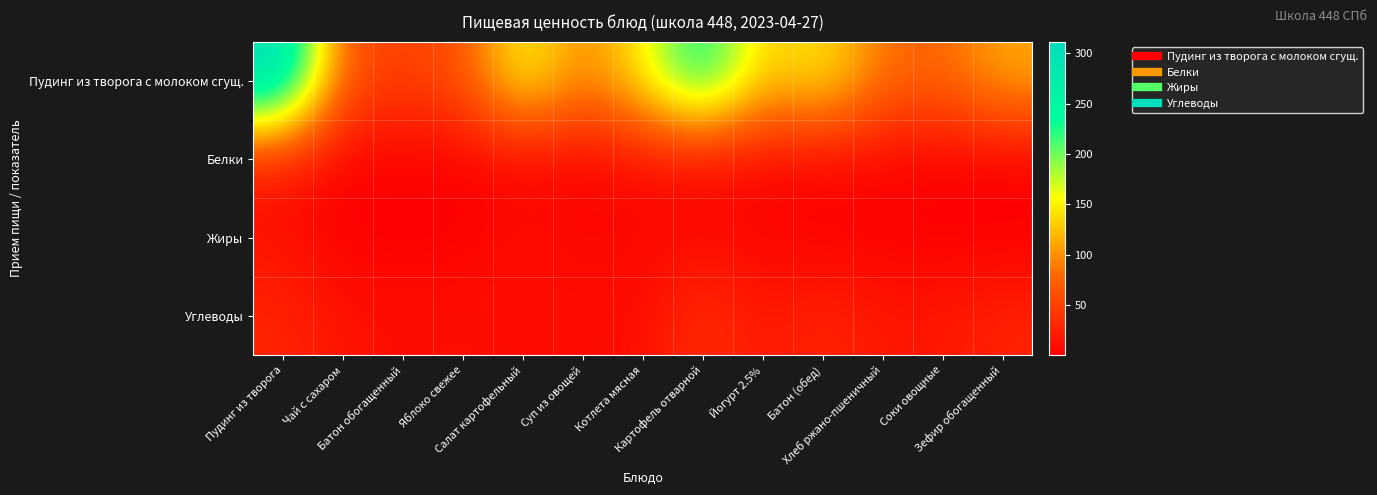

Reading right to left, transcribe all the data shown in this chart.

Пудинг из творога с молоком сгущ.: Зефир обогащенный=114.1	Соки овощные=77.4	Хлеб ржано-пшеничный=82.0	Батон (обед)=151.8	Йогурт 2.5%=125.0	Картофель отварной=251.1	Котлета мясная=150.0	Суп из овощей=91.0	Салат картофельный=164.2	Яблоко свежее=61.1	Батон обогащенный=50.6	Чай с сахаром=60.0	Пудинг из творога=311.5
Белки: Зефир обогащенный=0.3	Соки овощные=0.9	Хлеб ржано-пшеничный=3.6	Батон (обед)=4.3	Йогурт 2.5%=5.0	Картофель отварной=4.7	Котлета мясная=9.4	Суп из овощей=3.0	Салат картофельный=3.0	Яблоко свежее=0.5	Батон обогащенный=1.4	Чай с сахаром=0.2	Пудинг из творога=18.0
Жиры: Зефир обогащенный=0.0	Соки овощные=0.2	Хлеб ржано-пшеничный=1.2	Батон (обед)=1.5	Йогурт 2.5%=3.9	Картофель отварной=8.8	Котлета мясная=6.1	Суп из овощей=4.2	Салат картофельный=12.0	Яблоко свежее=0.5	Батон обогащенный=0.5	Чай с сахаром=0.1	Пудинг из творога=13.6
Углеводы: Зефир обогащенный=27.9	Соки овощные=17.8	Хлеб ржано-пшеничный=17.6	Батон (обед)=29.7	Йогурт 2.5%=17.1	Картофель отварной=37.9	Котлета мясная=10.1	Суп из овощей=10.2	Салат картофельный=8.2	Яблоко свежее=12.7	Батон обогащенный=9.9	Чай с сахаром=15.0	Пудинг из творога=29.1